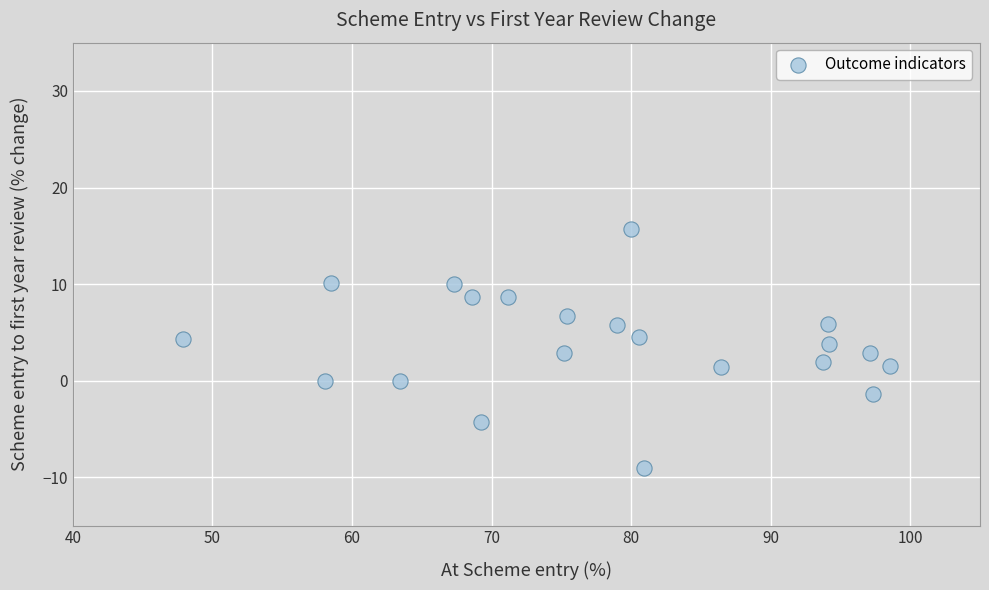

What is the range of X values (max minus min)?

50.7